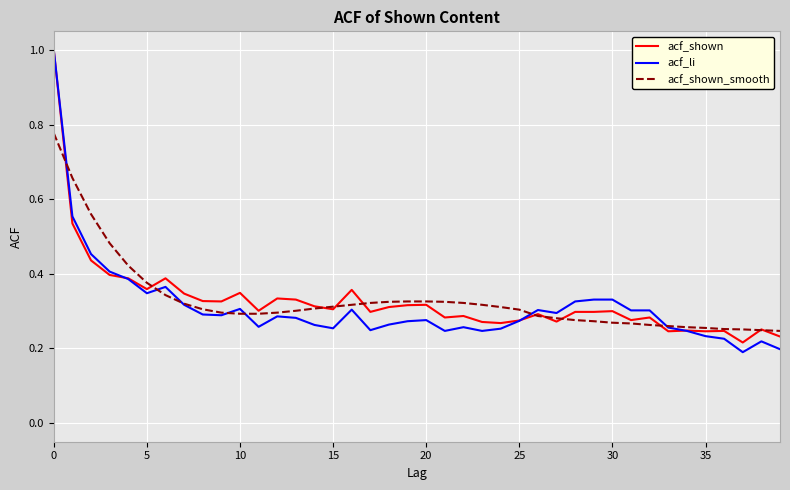

What is the greatest value displayed?

1.0